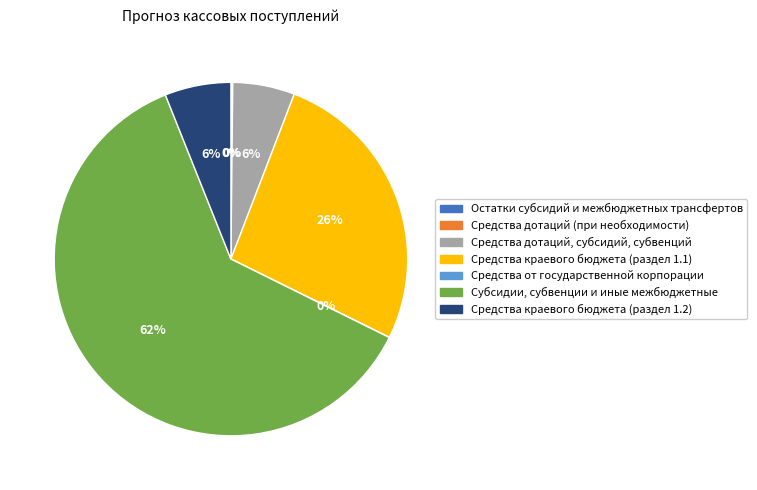

Is there a majority slice in this chart?

Yes